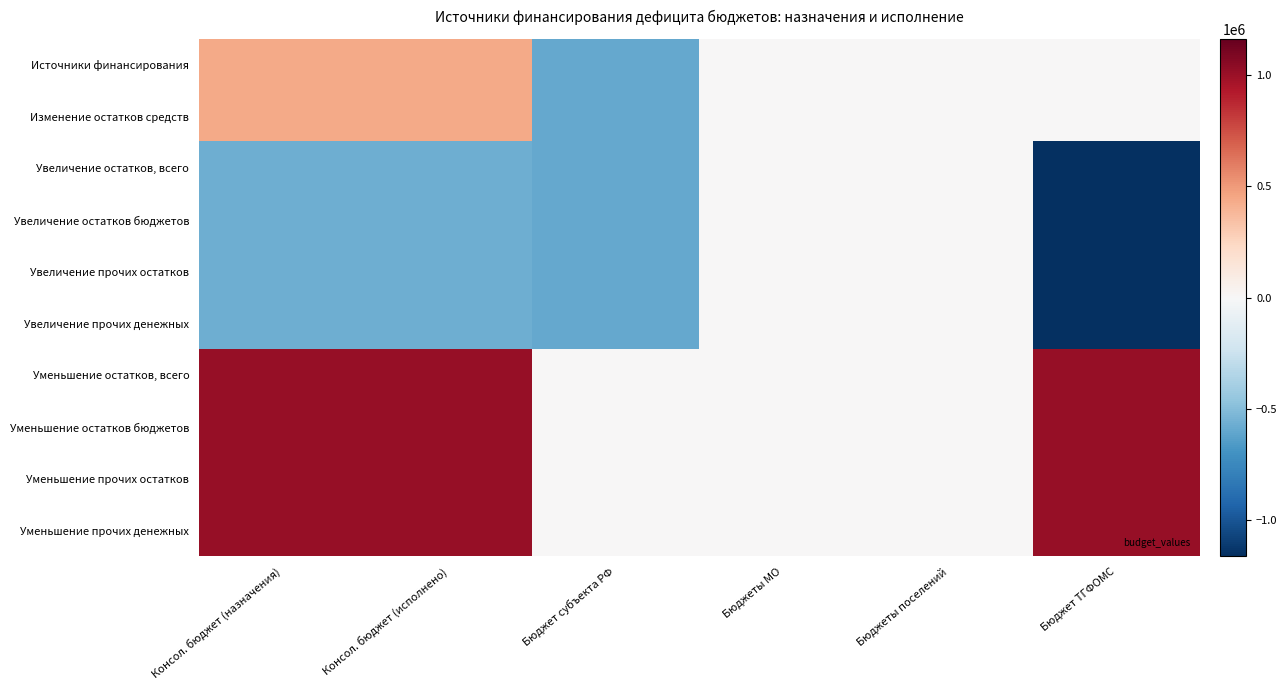

Between Бюджет ТГФОМС and Бюджеты поселений, which is larger?

Бюджет ТГФОМС